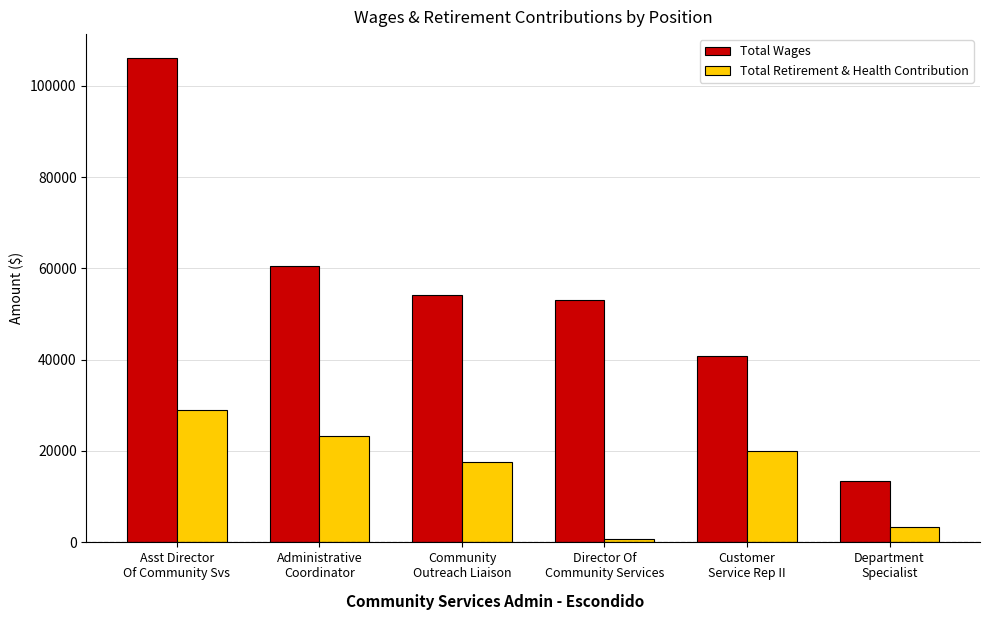

At which category is the sum across all series the highest?

Asst Director
Of Community Svs